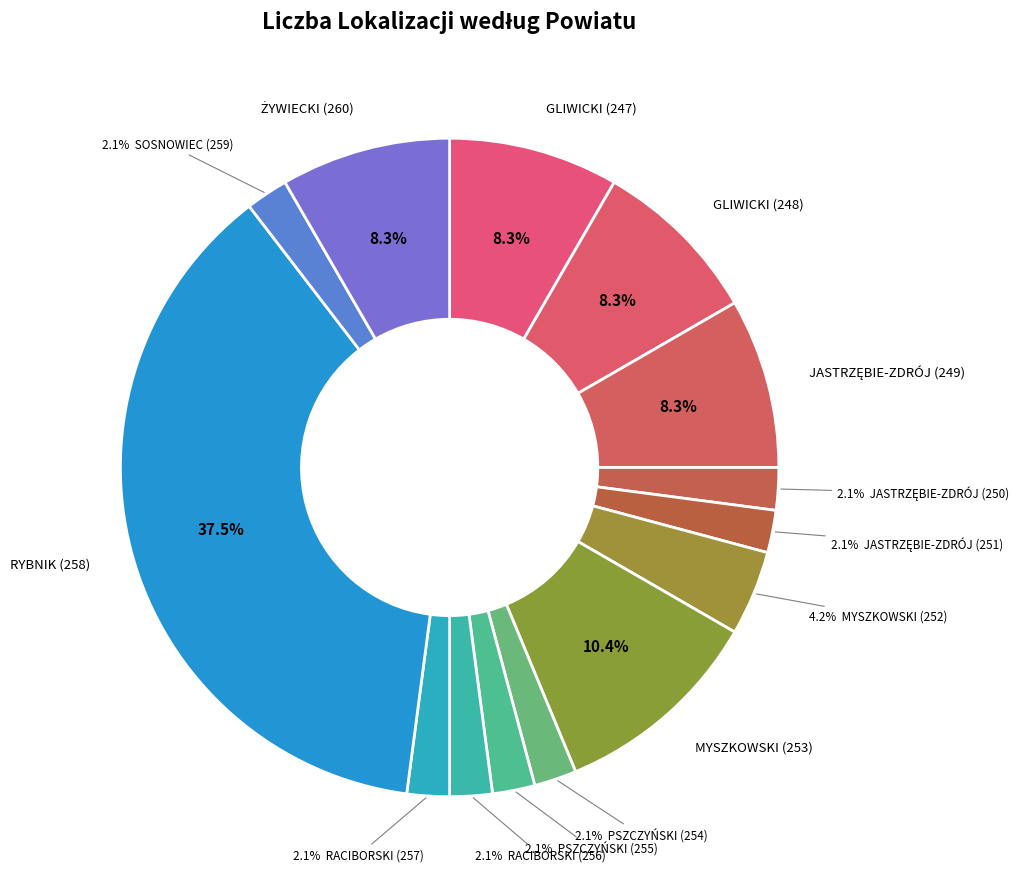

To the nearest percent, what is the average slice percentage?

7%